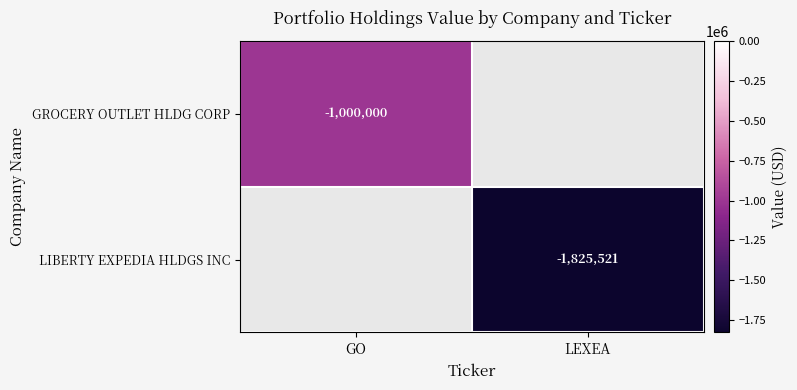

Count the number of categories in the chart.

2